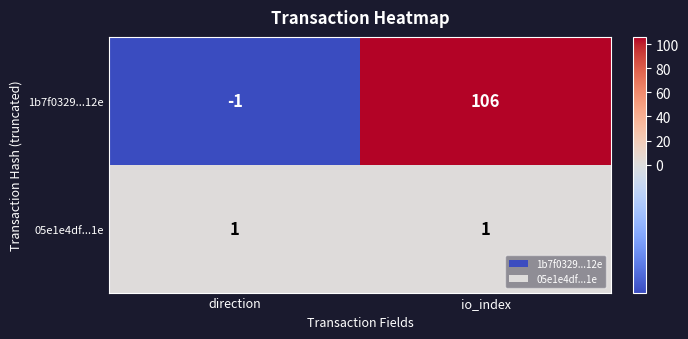

Which series has the widest spread of values?

1b7f0329...12e